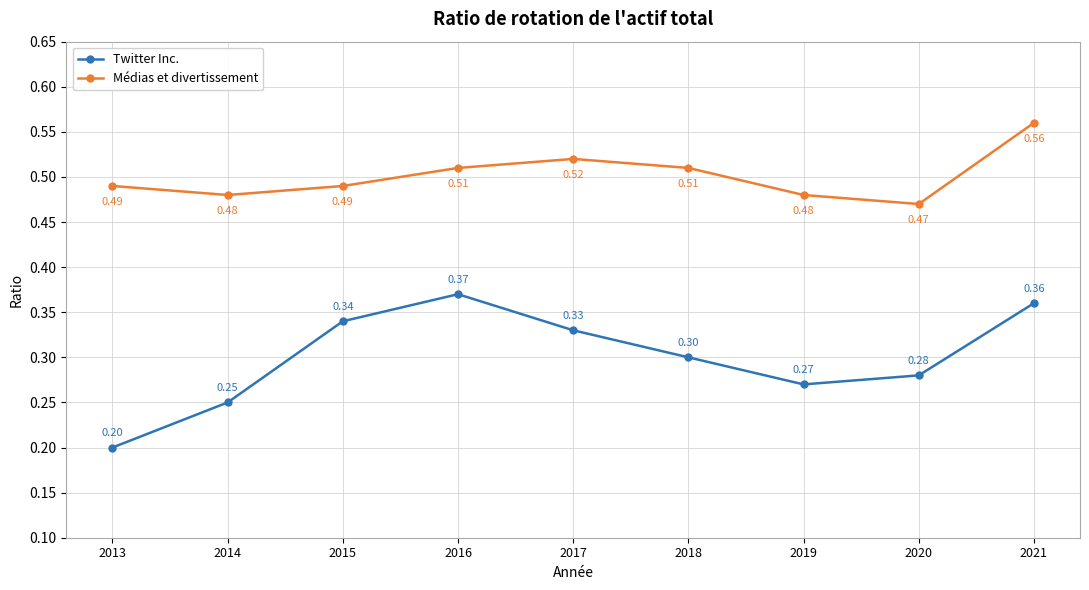

Rank the series at 2017 from lowest to highest value.

Twitter Inc., Médias et divertissement